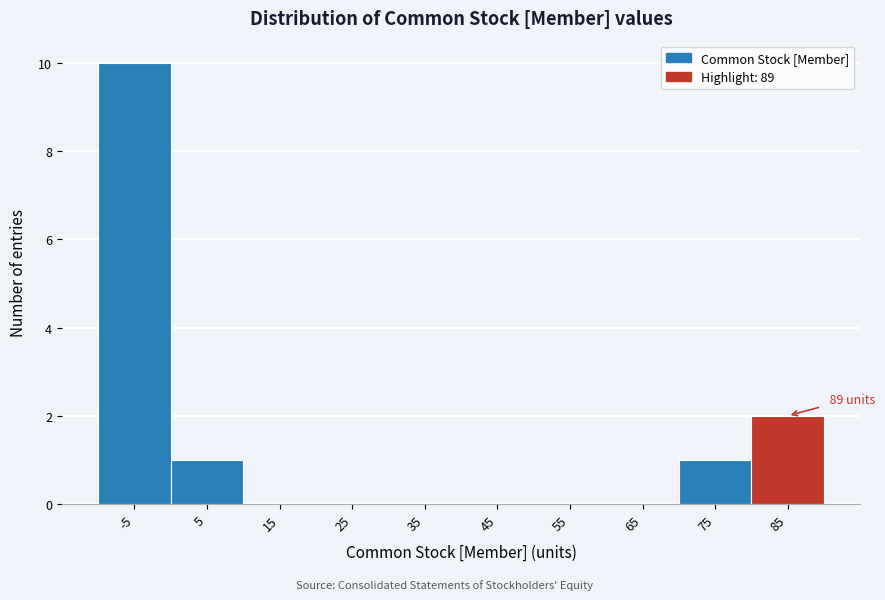

Reading left to right, list all the values displayed in this chart.

-5=10	5=1	15=0	25=0	35=0	45=0	55=0	65=0	75=1	85=2